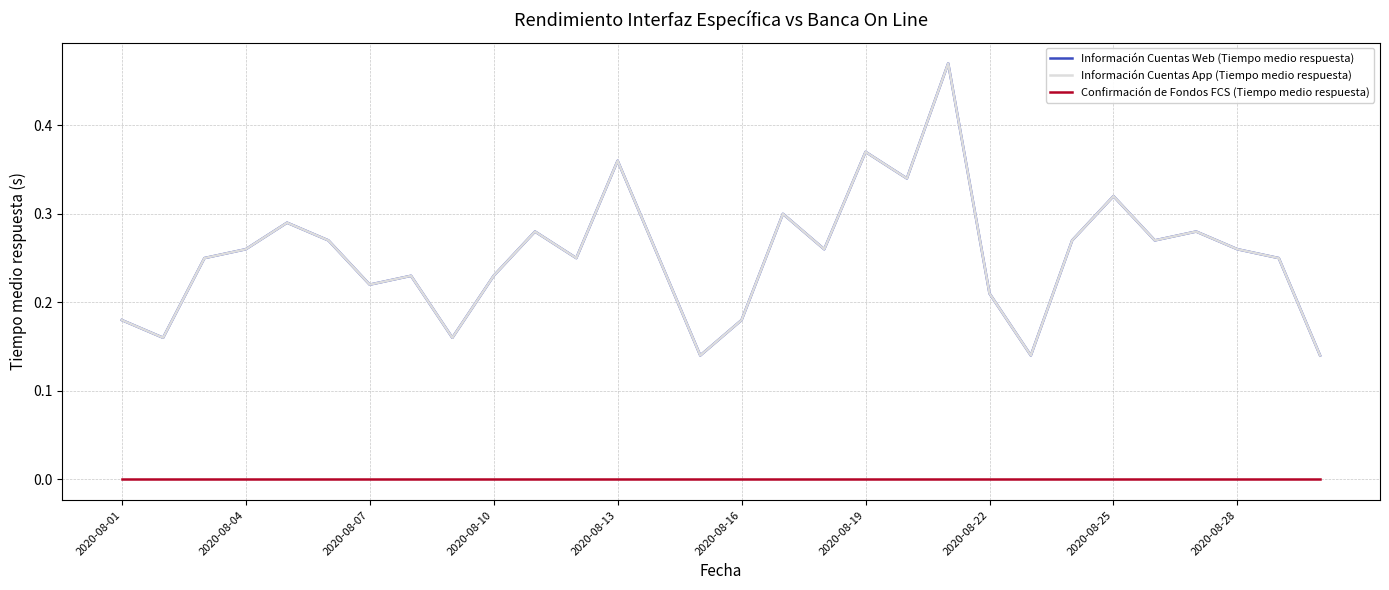

Reading left to right, transcribe all the data shown in this chart.

Información Cuentas Web (Tiempo medio respuesta): 0.2	0.2	0.2	0.3	0.3	0.3	0.2	0.2	0.2	0.2	0.3	0.2	0.4	0.2	0.1	0.2	0.3	0.3	0.4	0.3	0.5	0.2	0.1	0.3	0.3	0.3	0.3	0.3	0.2	0.1
Información Cuentas App (Tiempo medio respuesta): 0.2	0.2	0.2	0.3	0.3	0.3	0.2	0.2	0.2	0.2	0.3	0.2	0.4	0.2	0.1	0.2	0.3	0.3	0.4	0.3	0.5	0.2	0.1	0.3	0.3	0.3	0.3	0.3	0.2	0.1
Confirmación de Fondos FCS (Tiempo medio respuesta): 0.0	0.0	0.0	0.0	0.0	0.0	0.0	0.0	0.0	0.0	0.0	0.0	0.0	0.0	0.0	0.0	0.0	0.0	0.0	0.0	0.0	0.0	0.0	0.0	0.0	0.0	0.0	0.0	0.0	0.0